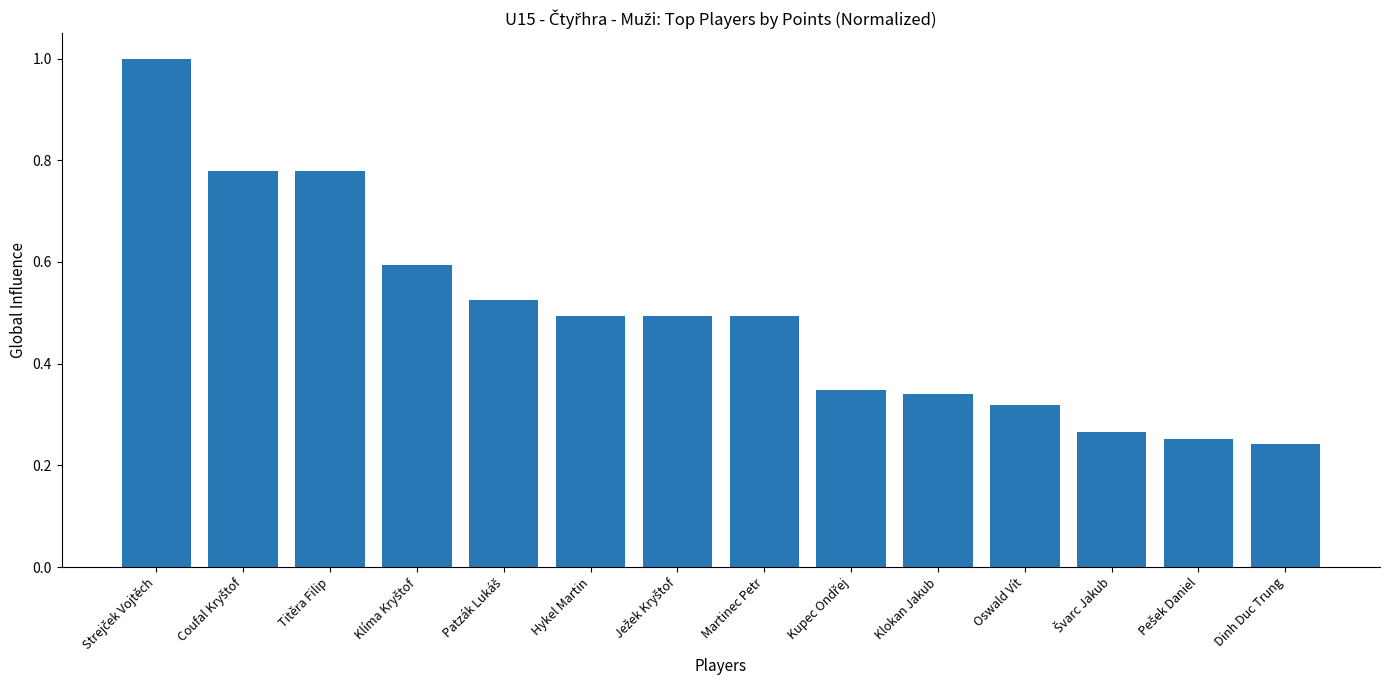

Which label corresponds to the smallest value in the chart?

Dinh Duc Trung